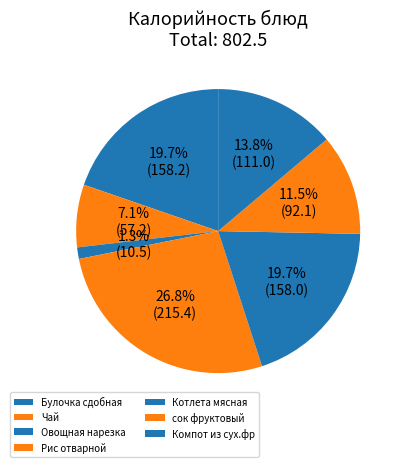

Count the number of slices in the pie.

7